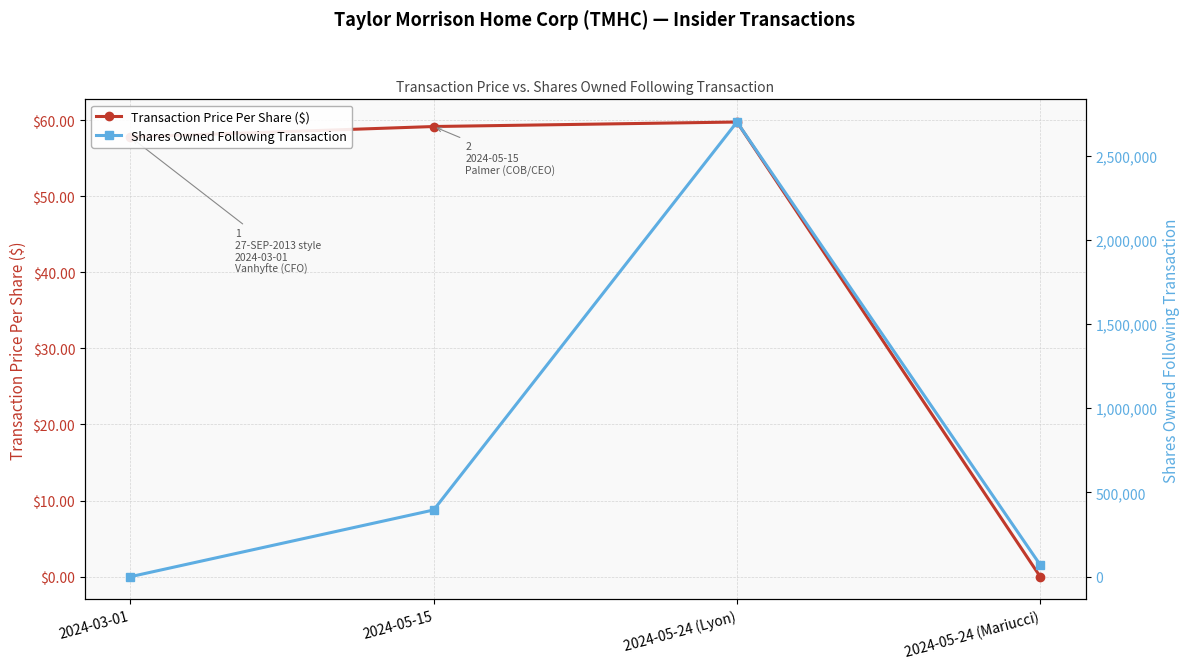

Does the chart display data point markers on the line(s)?

Yes